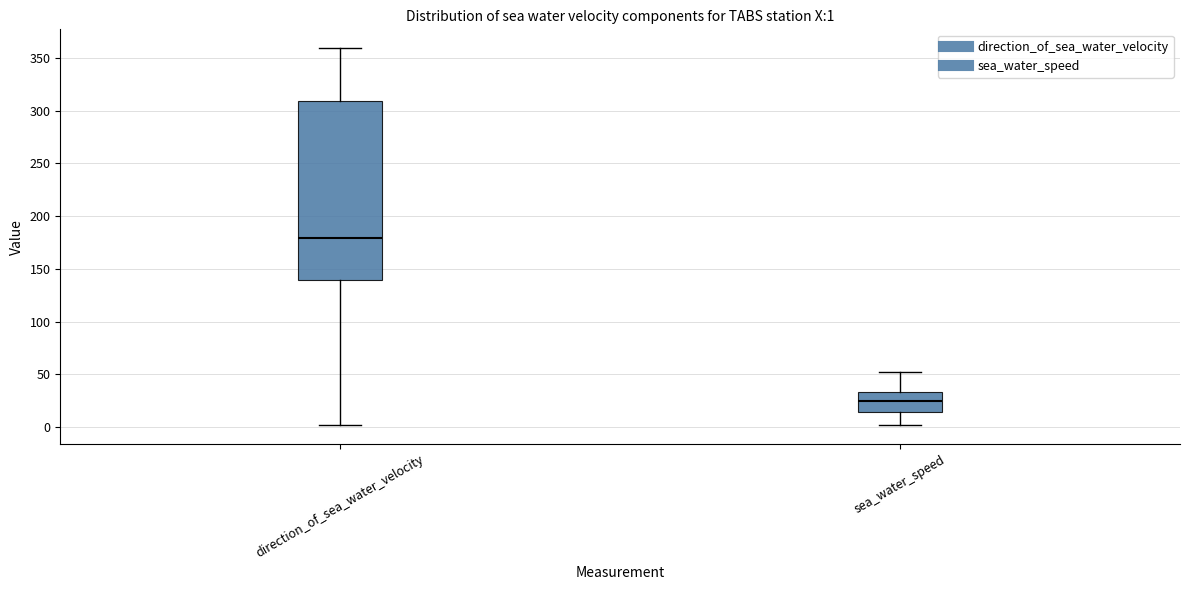

Which box has the lowest median line?

sea_water_speed